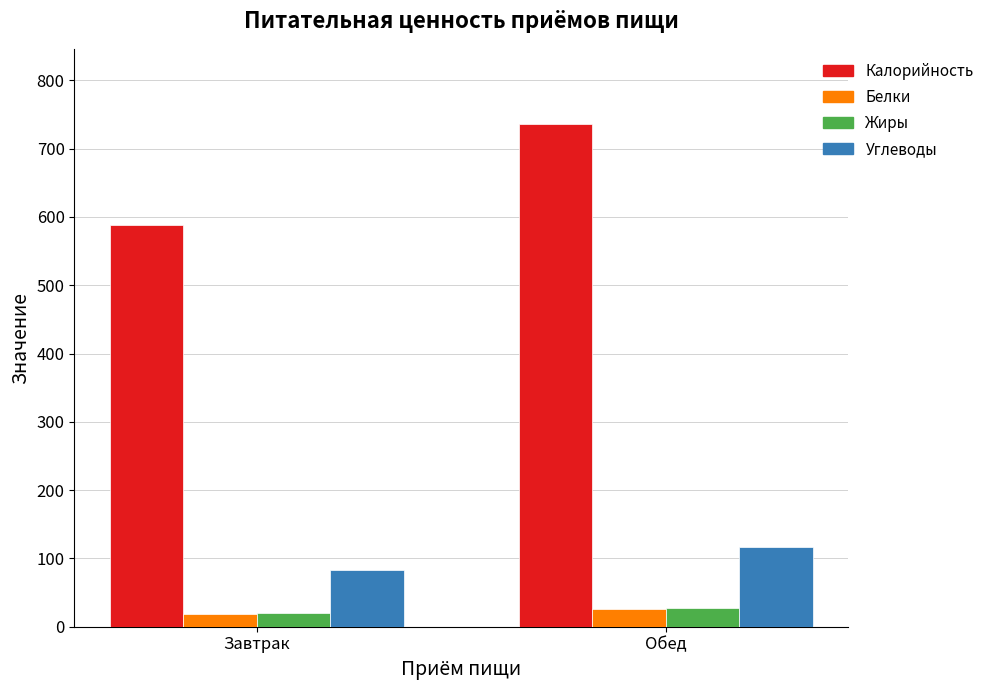

What are all the series names shown in the legend?

Калорийность, Белки, Жиры, Углеводы